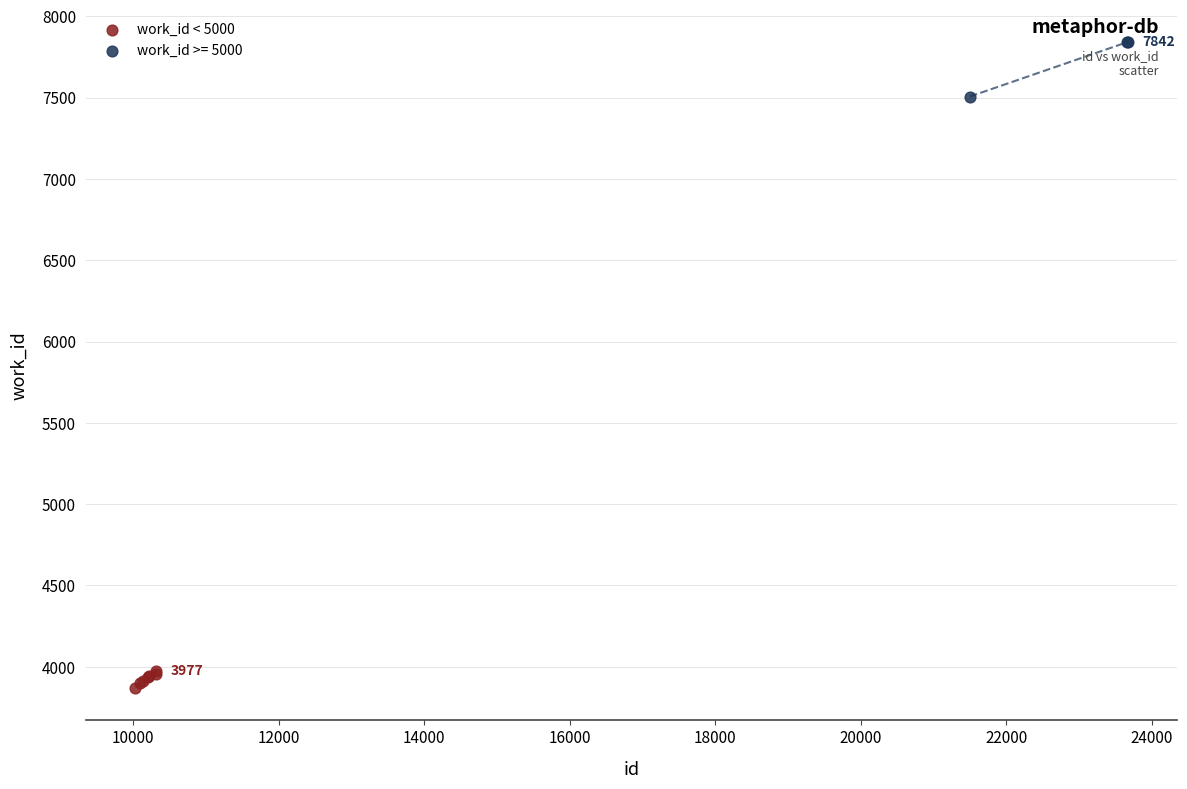

Which series contains the lowest Y value?

work_id < 5000